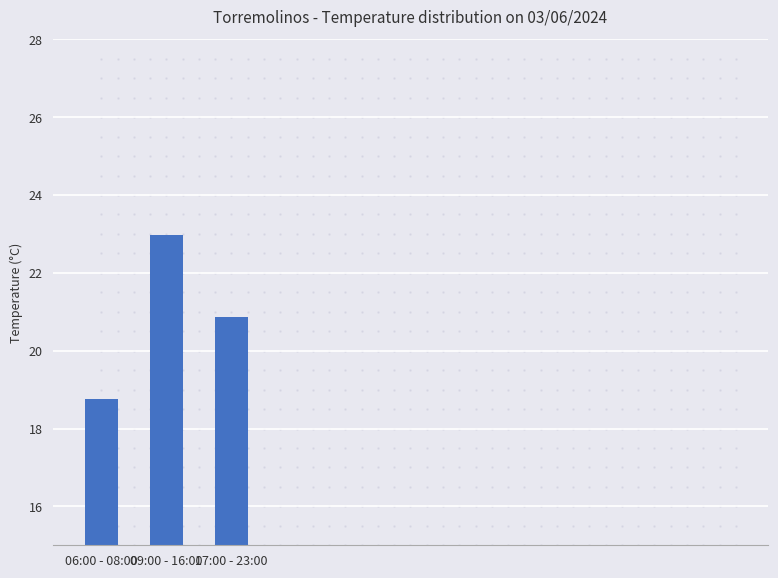

The value at 06:00 - 08:00 is 31.2. True or false?

False